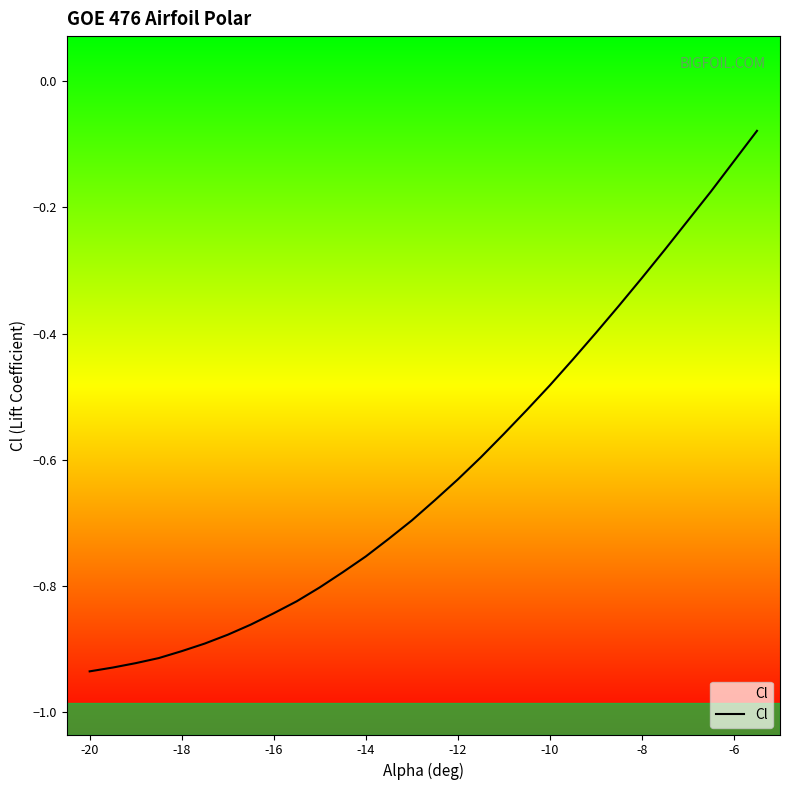

What is the minimum value shown in the chart?

-0.9